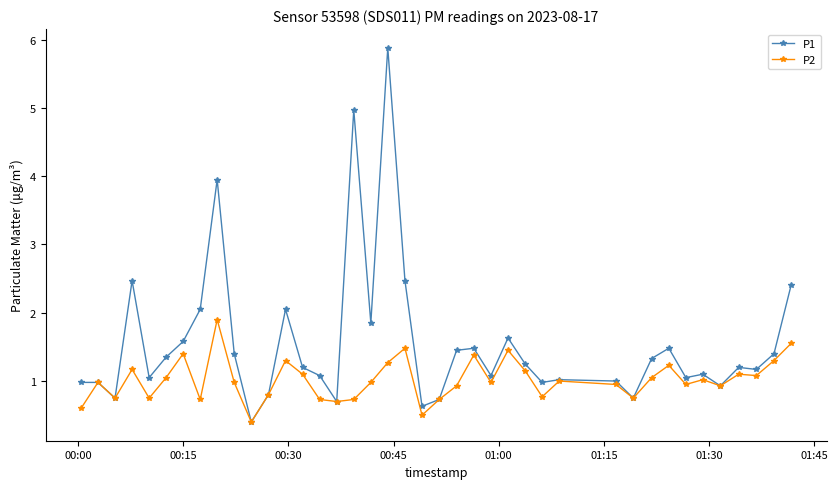

Which series has the largest range (max minus min)?

P1